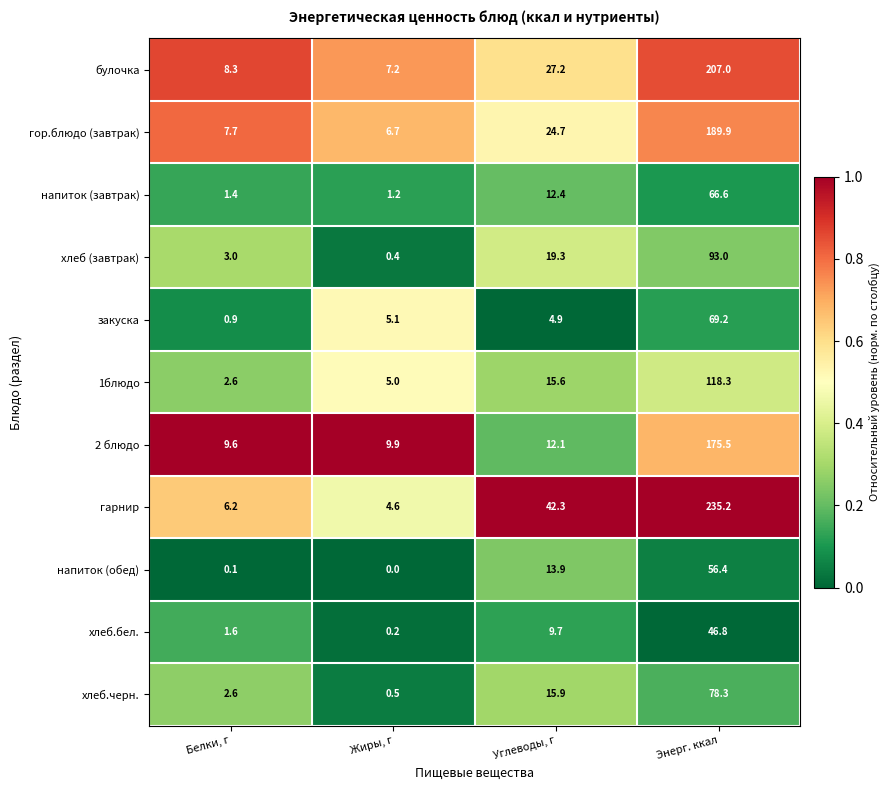

The хлеб.черн. series shows 0.5 at Жиры, г. True or false?

True